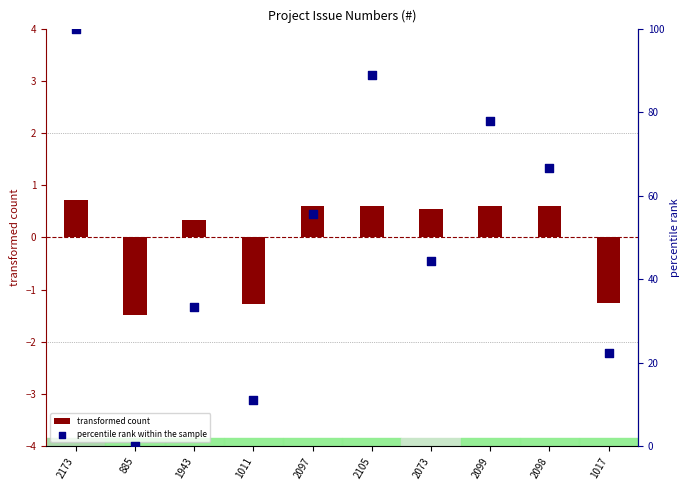

Is the value of transformed count at 2173 greater than the value of percentile rank within the sample at 1011?

No